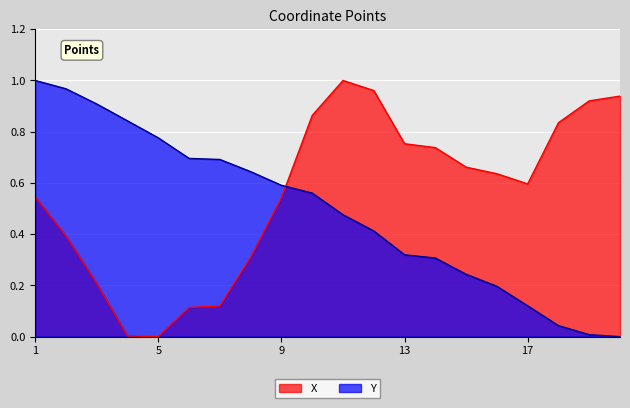

What are all the series names shown in the legend?

X, Y